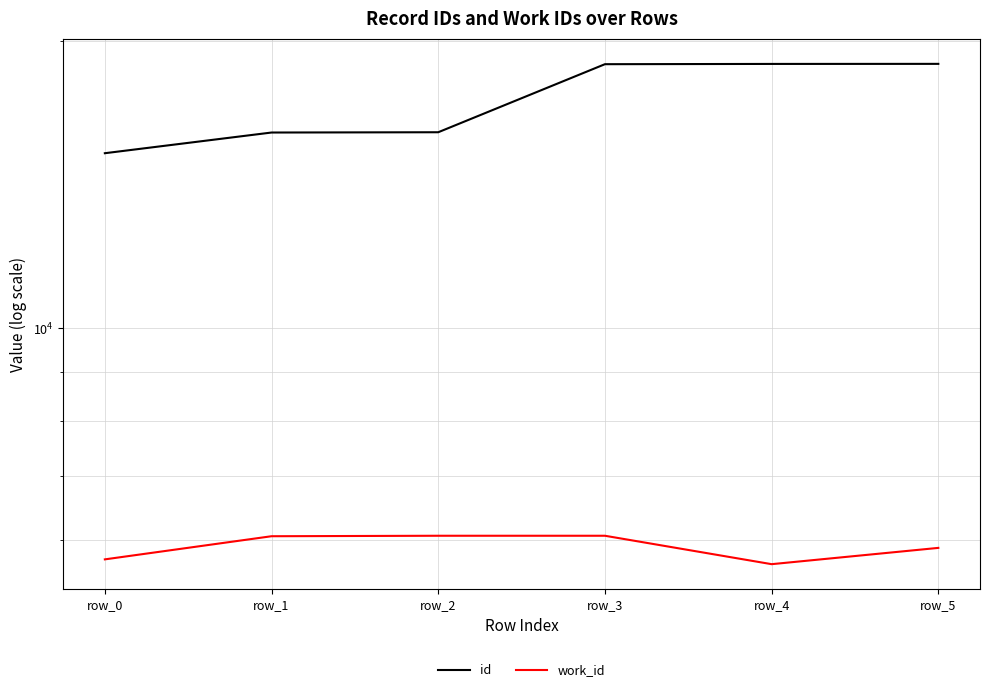

Rank the categories by id value from highest to lowest.

row_5, row_4, row_3, row_2, row_1, row_0